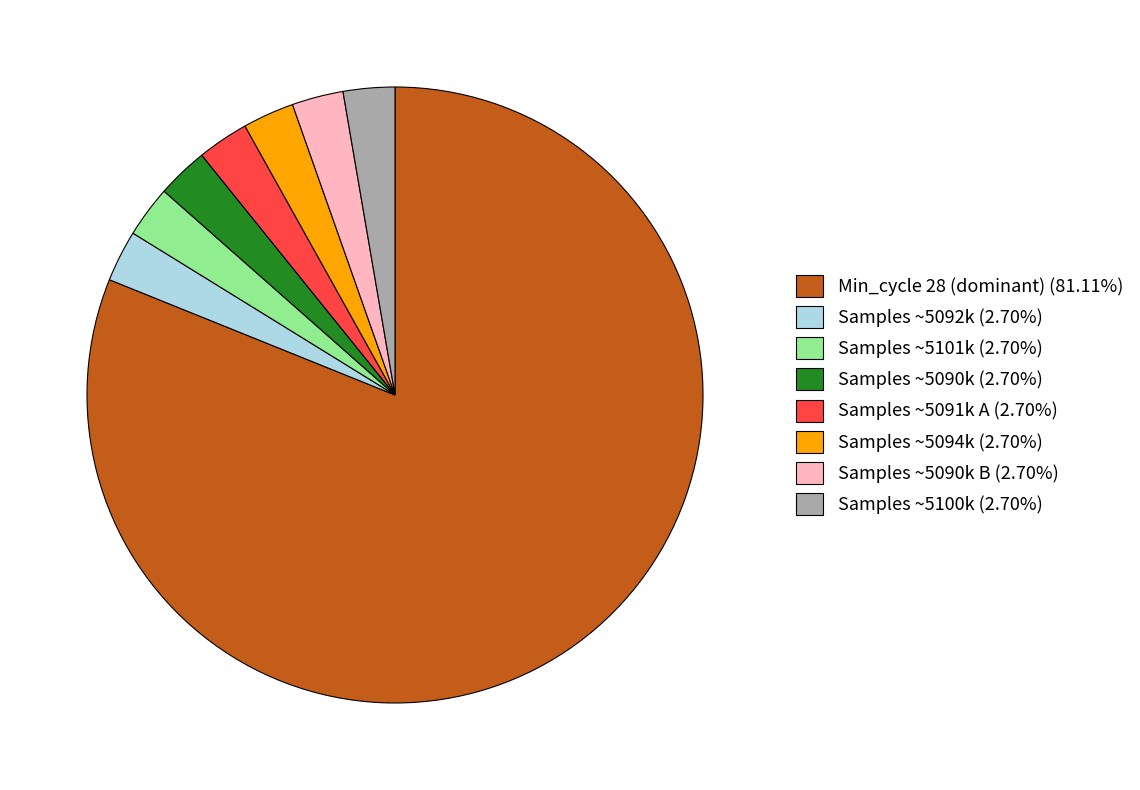

Is the sum of Samples ~5090k (2.70%) and Samples ~5091k A (2.70%) greater than half?

No